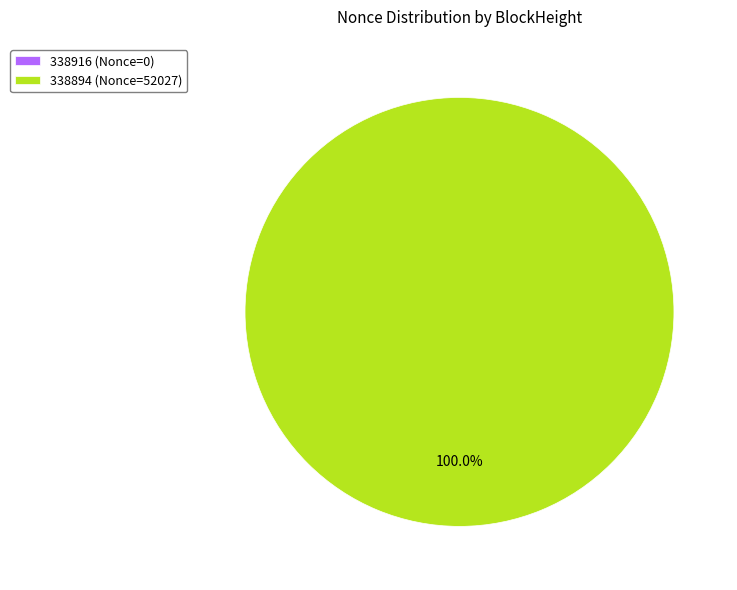

To the nearest percent, what percentage of the pie is 338894?

100%